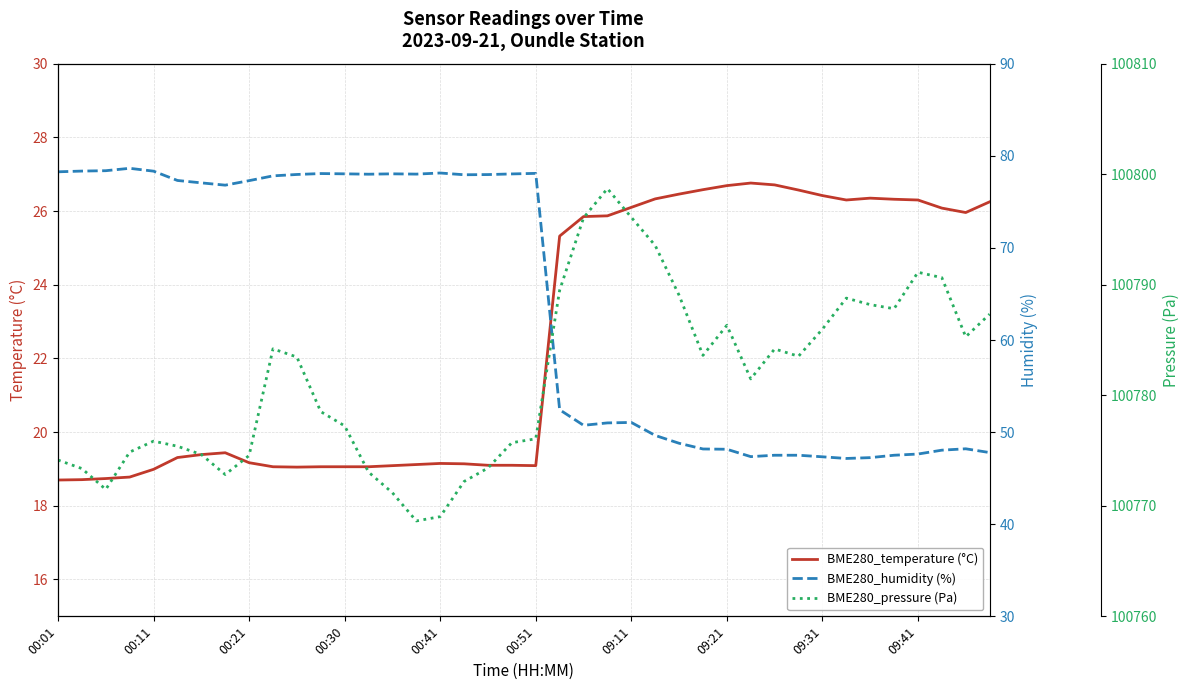

What is the approximate value of BME280_temperature (°C) at 27?

26.6